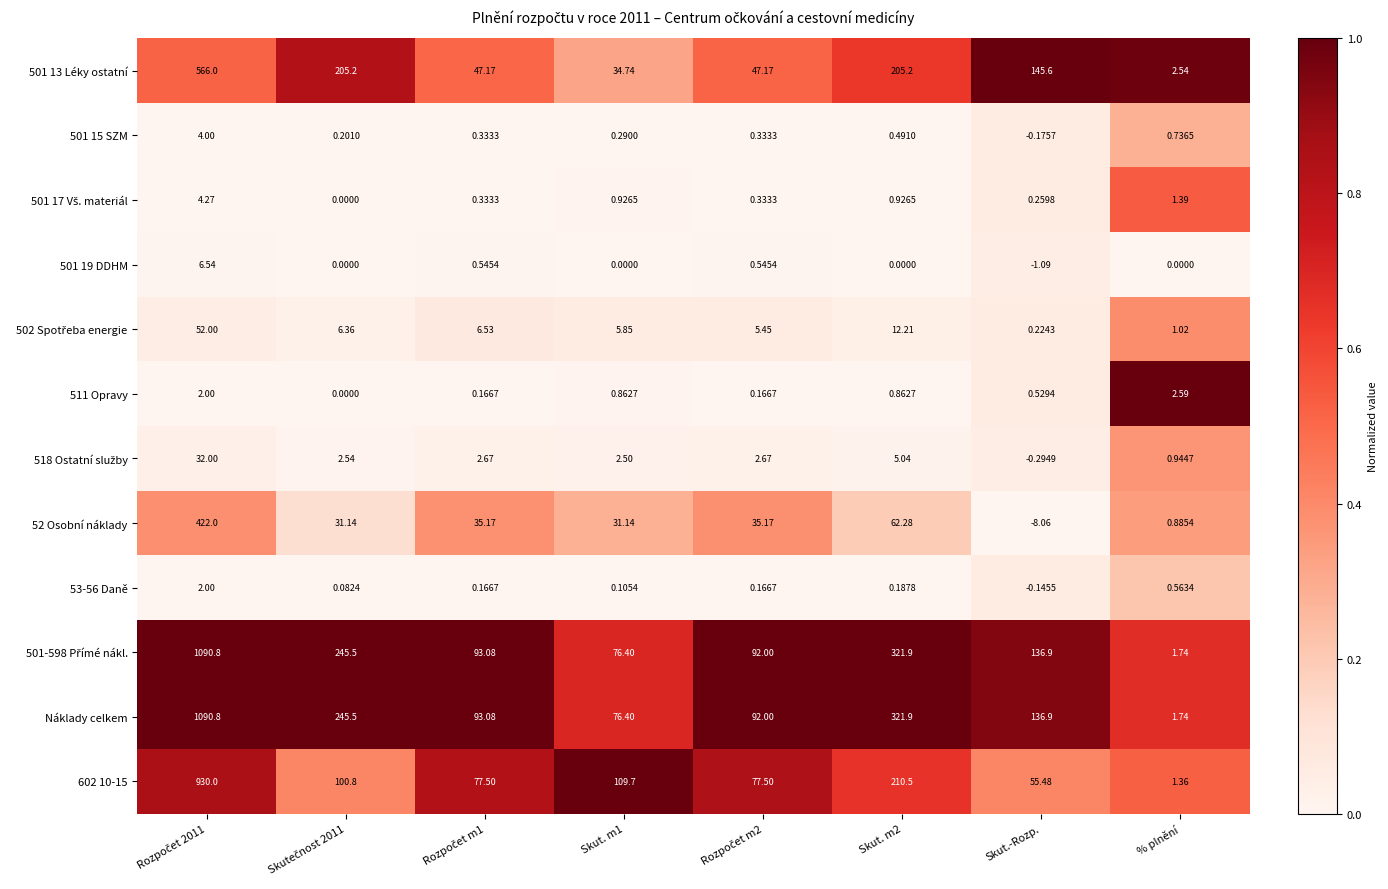

Which category has the lowest value in the 501 13 Léky ostatní series?

% plnění